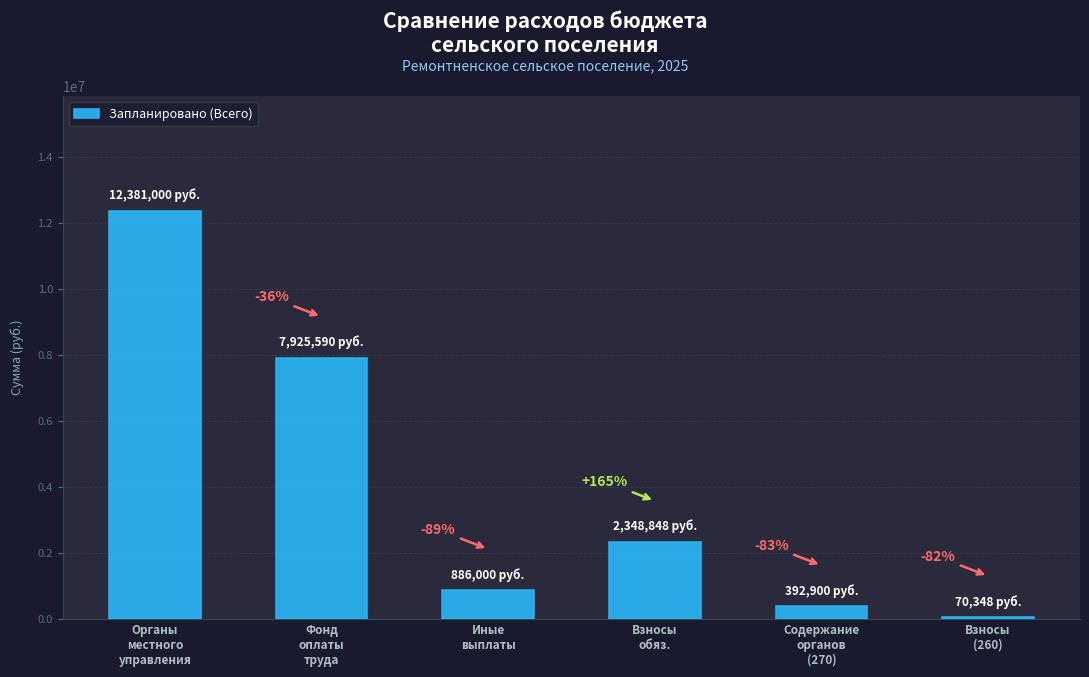

Which has a higher value, Иные
выплаты or Взносы
обяз.?

Взносы
обяз.